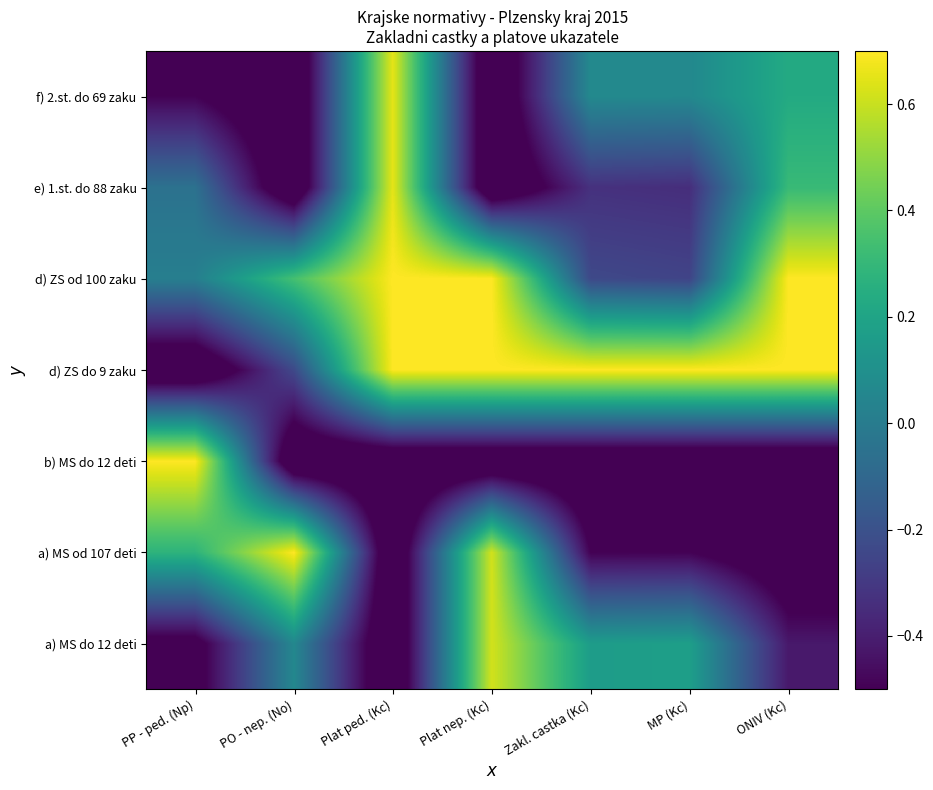

Reading left to right, what are all the values shown in this chart?

a) MS do 12 deti: PP - ped. (Np)=-0.6	PO - nep. (No)=0.1	Plat ped. (Kc)=-0.7	Plat nep. (Kc)=0.6	Zakl. castka (Kc)=0.2	MP (Kc)=0.2	ONIV (Kc)=-0.4
a) MS od 107 deti: PP - ped. (Np)=0.3	PO - nep. (No)=0.7	Plat ped. (Kc)=-0.7	Plat nep. (Kc)=0.6	Zakl. castka (Kc)=-0.5	MP (Kc)=-0.5	ONIV (Kc)=-0.7
b) MS do 12 deti: PP - ped. (Np)=0.7	PO - nep. (No)=-0.7	Plat ped. (Kc)=-0.7	Plat nep. (Kc)=-0.7	Zakl. castka (Kc)=-0.7	MP (Kc)=-0.7	ONIV (Kc)=-0.7
d) ZS do 9 zaku: PP - ped. (Np)=-0.7	PO - nep. (No)=-0.2	Plat ped. (Kc)=0.7	Plat nep. (Kc)=0.7	Zakl. castka (Kc)=0.7	MP (Kc)=0.7	ONIV (Kc)=0.7
d) ZS od 100 zaku: PP - ped. (Np)=0.0	PO - nep. (No)=0.3	Plat ped. (Kc)=0.7	Plat nep. (Kc)=0.7	Zakl. castka (Kc)=-0.2	MP (Kc)=-0.3	ONIV (Kc)=0.7
e) 1.st. do 88 zaku: PP - ped. (Np)=-0.1	PO - nep. (No)=-0.7	Plat ped. (Kc)=0.7	Plat nep. (Kc)=-0.7	Zakl. castka (Kc)=-0.3	MP (Kc)=-0.3	ONIV (Kc)=0.3
f) 2.st. do 69 zaku: PP - ped. (Np)=-0.5	PO - nep. (No)=-0.7	Plat ped. (Kc)=0.7	Plat nep. (Kc)=-0.7	Zakl. castka (Kc)=0.1	MP (Kc)=0.1	ONIV (Kc)=0.2